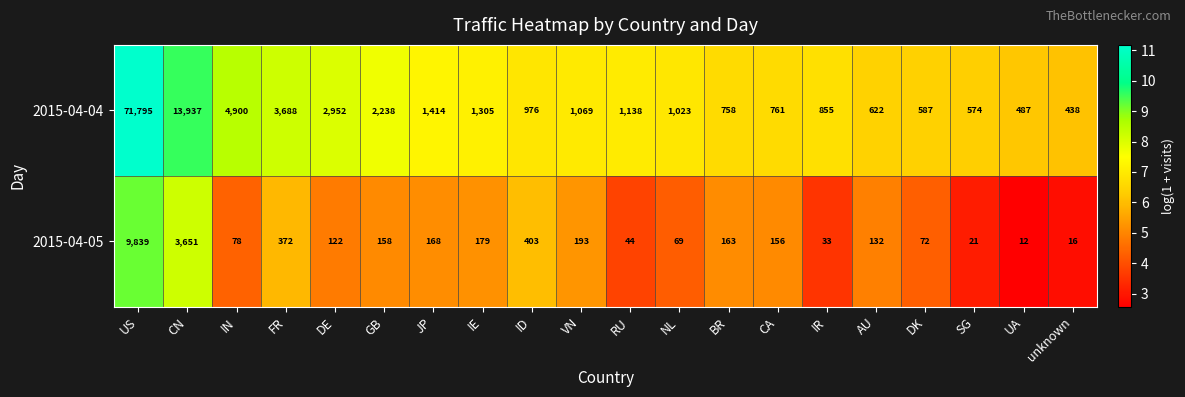

Which series has the largest total across all categories?

2015-04-04